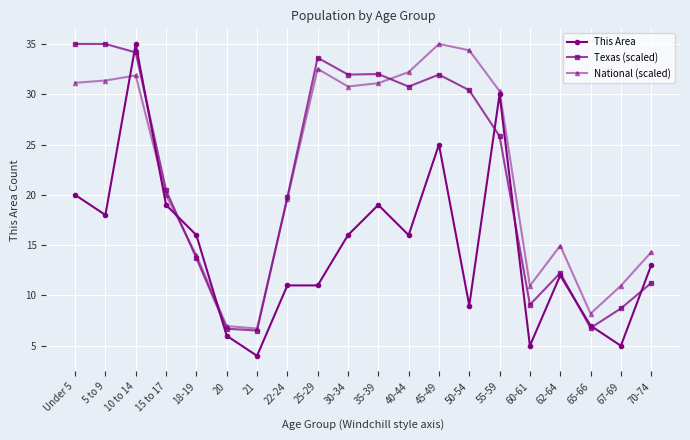

Which series has the largest total across all categories?

National (scaled)